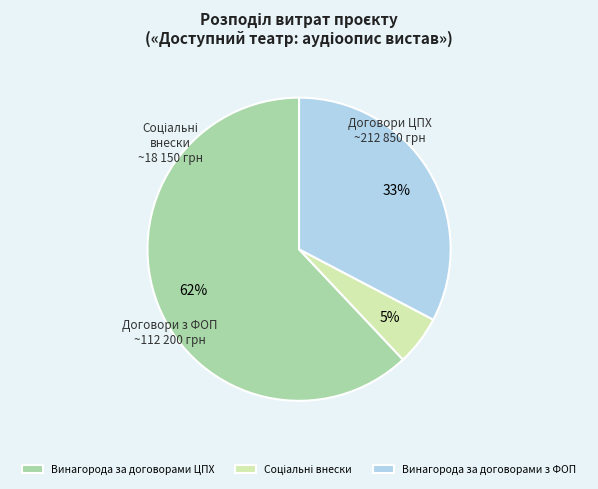

The Винагорода за договорами з ФОП slice represents 20% of the pie. True or false?

False